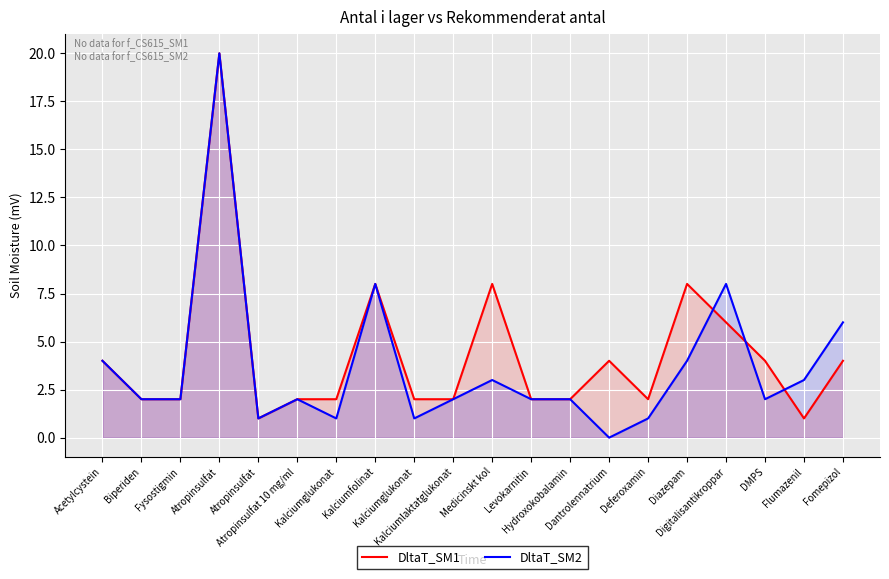

True or false: Antal i lager has more than 1 interior local peaks.

True